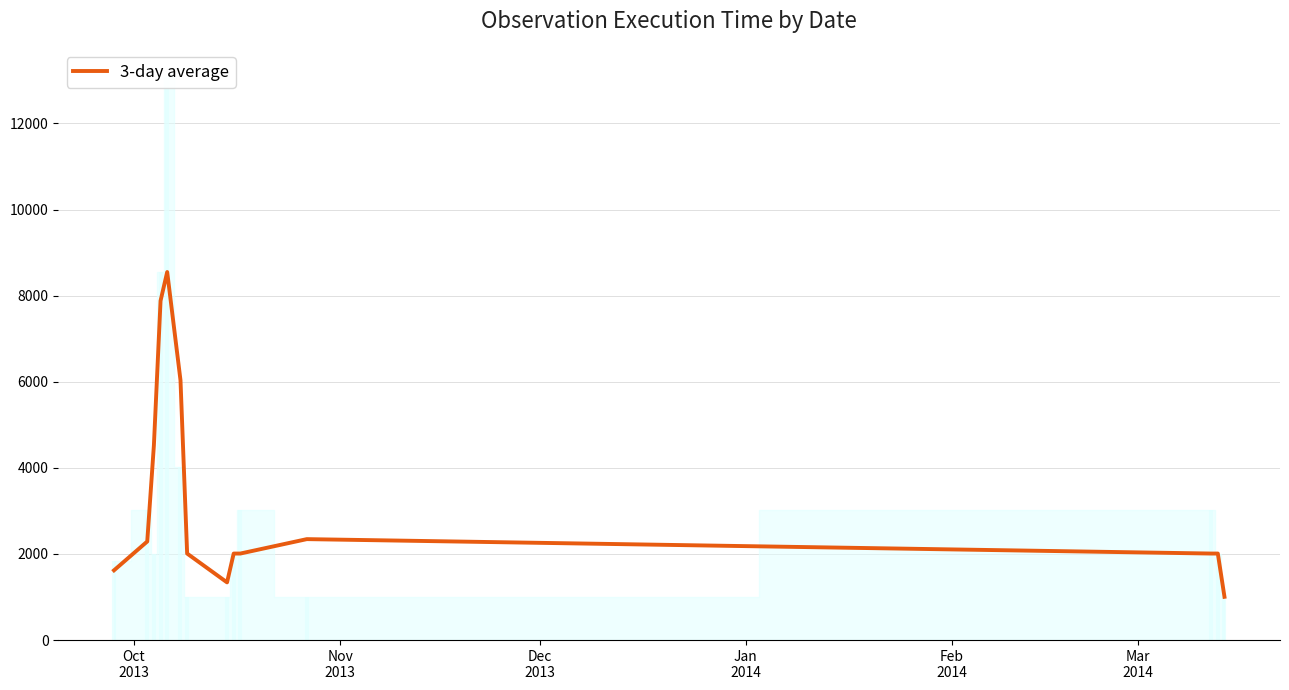

How many categories are shown in the chart?

14